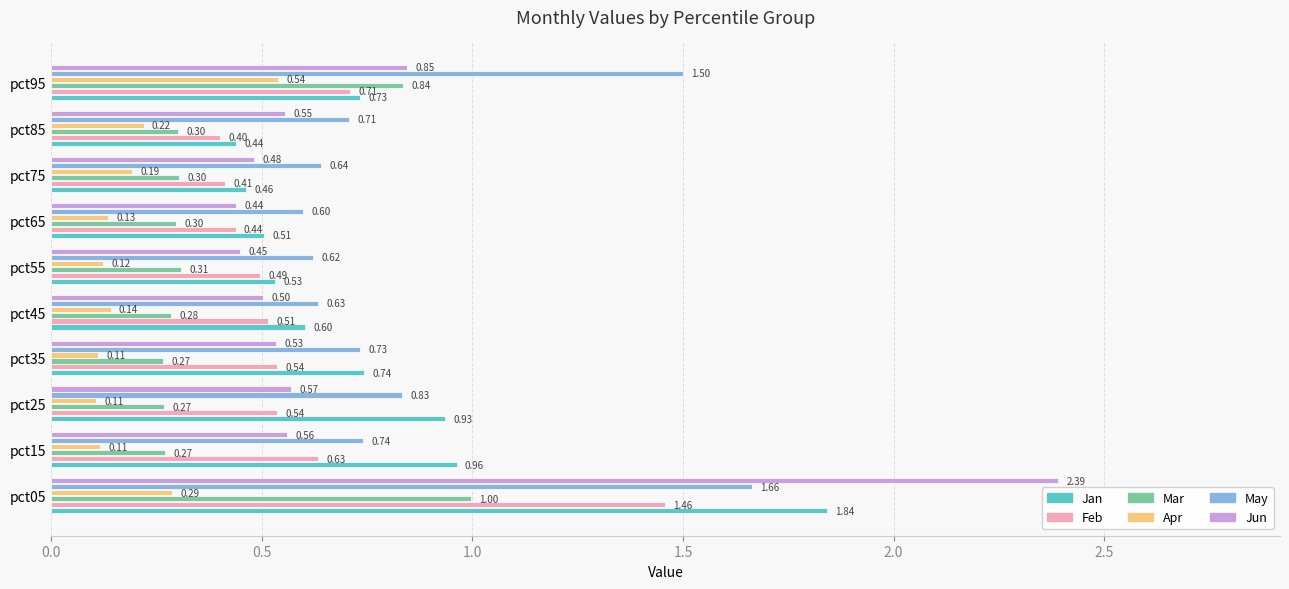

What is the difference between the maximum and minimum values in the Feb series?

1.1